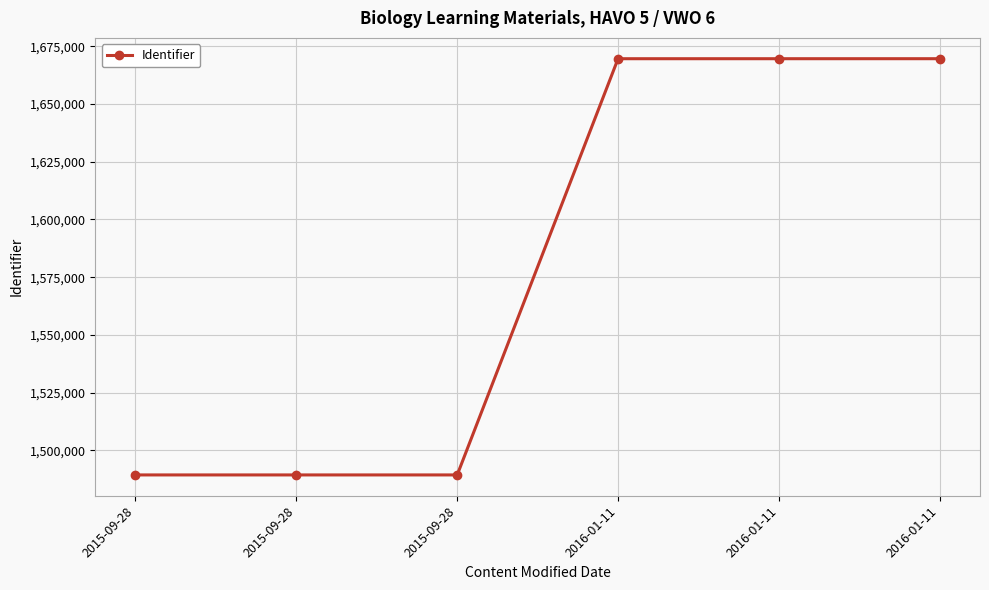

Is this an area chart (filled region under the line)?

No